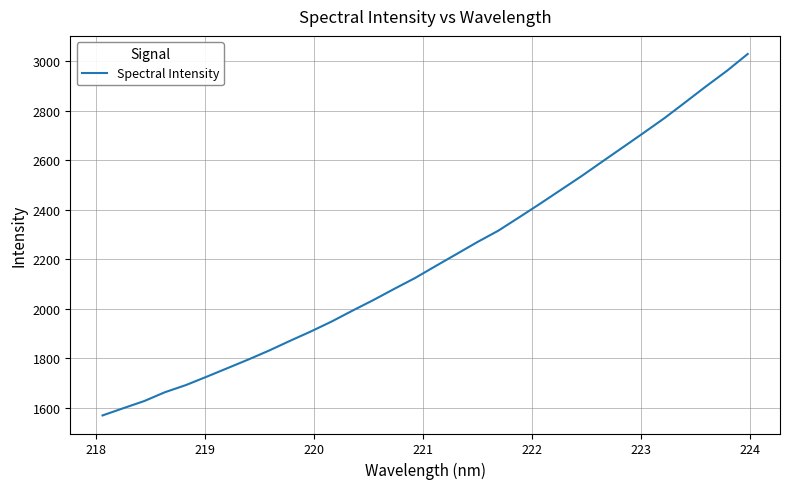

What is the minimum value shown in the chart?

1568.3